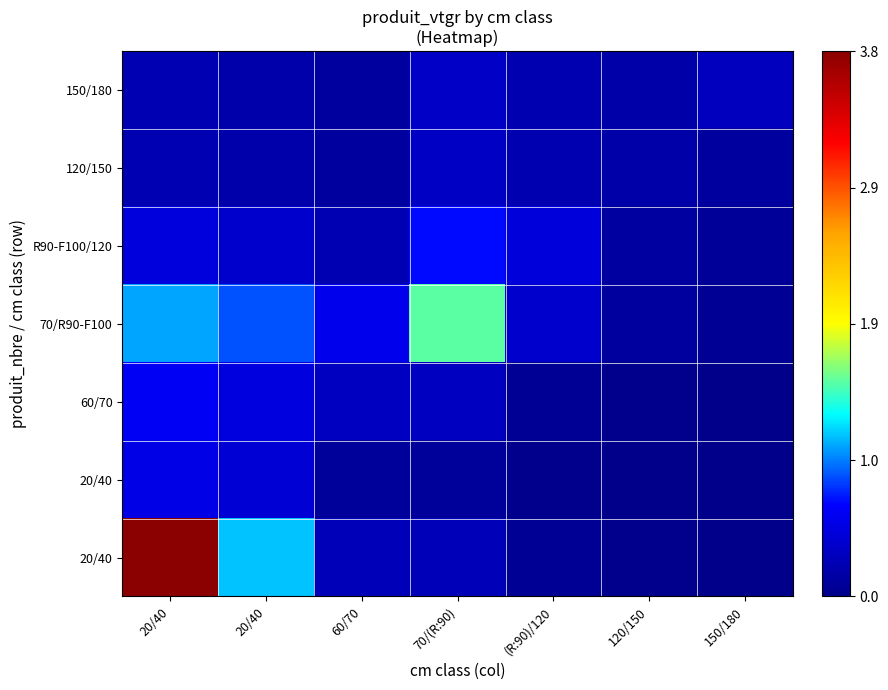

What is the total value across all series at 20/40?

7.0